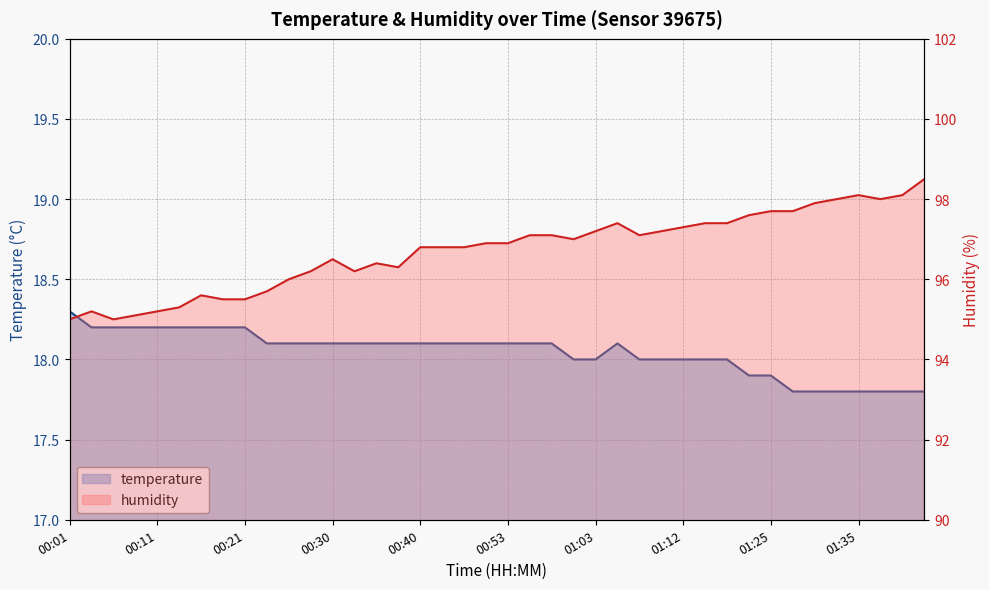

At which category does temperature reach its first local peak?

25